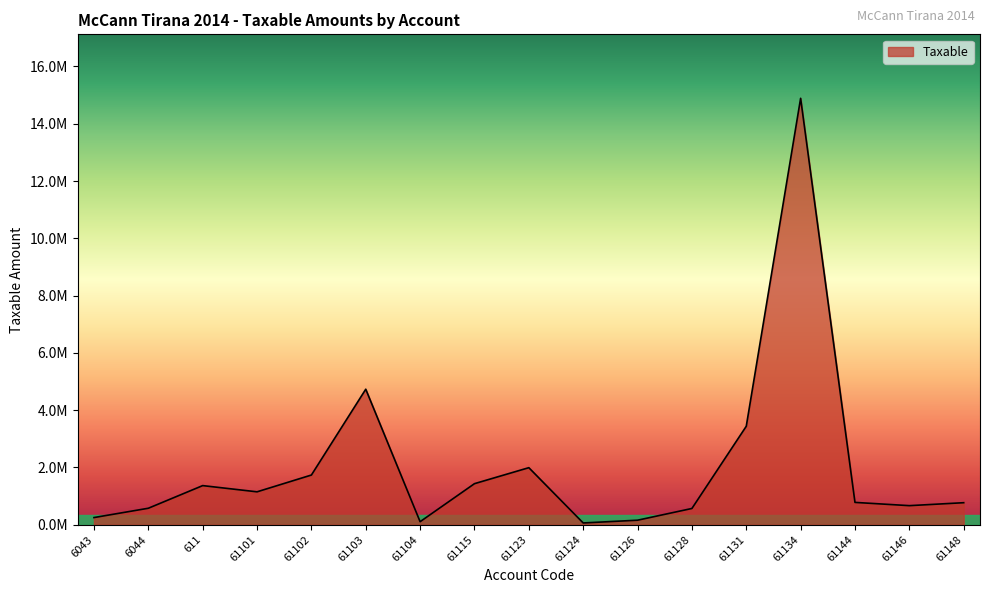

What is the difference between the values at 61146 and 61128?

98624.9